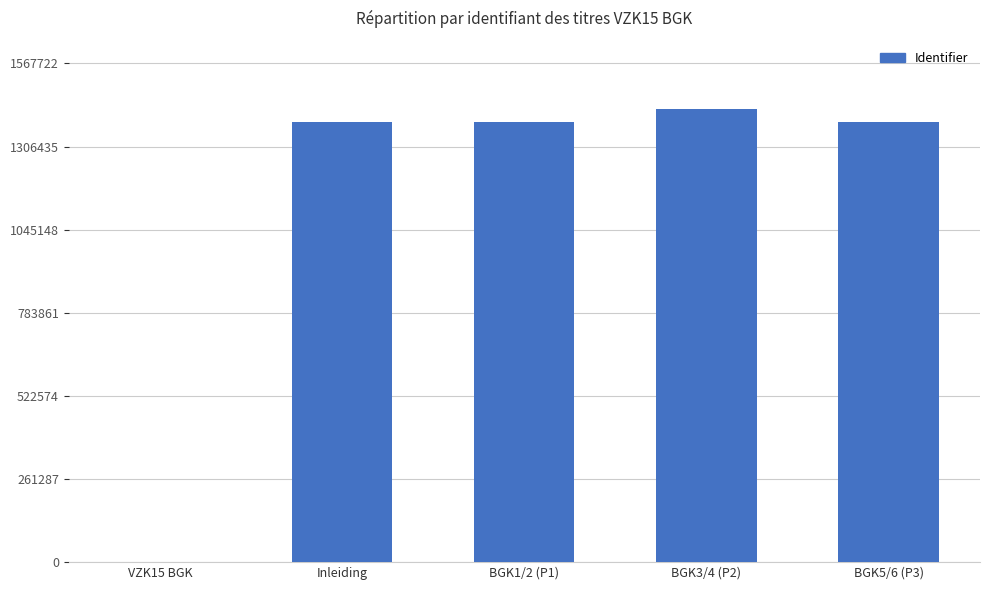

What is the sum of all values?

5579518